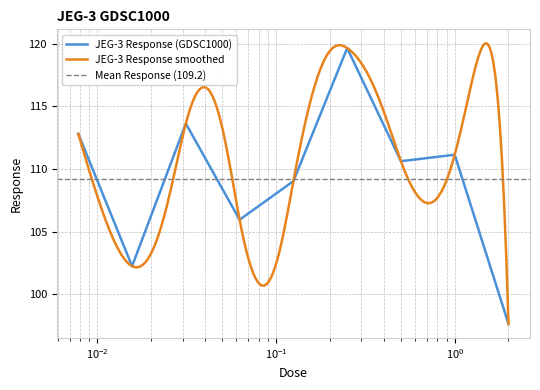

Does the chart have visible grid lines?

Yes